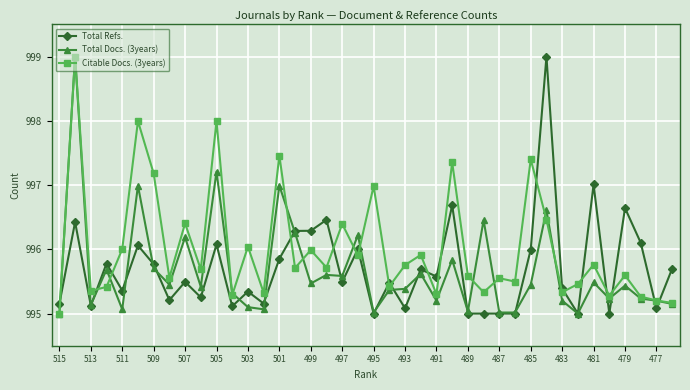

Which series has the largest total across all categories?

Citable Docs. (3years)